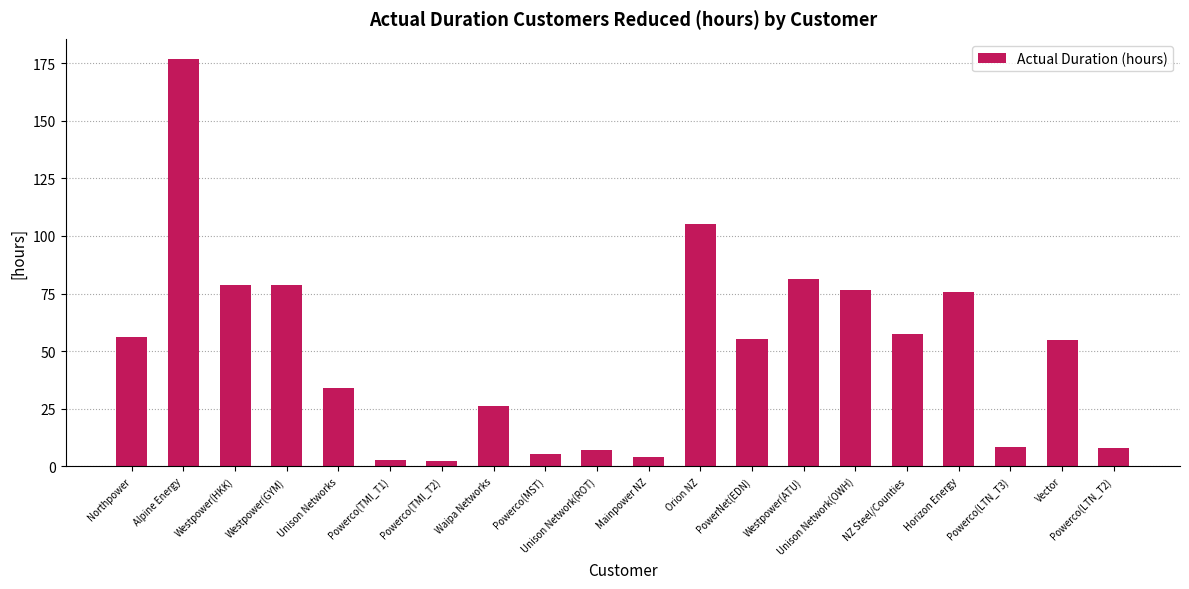

True or false: the data shows 2.2 at Powerco(TMI_T2).

True